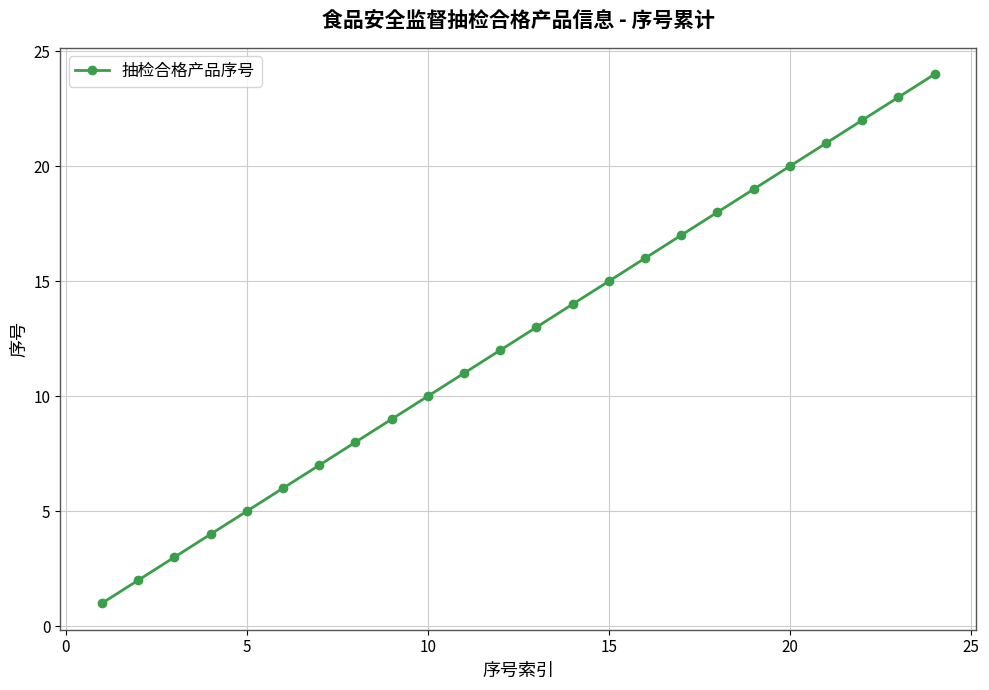

What is the greatest value displayed?

24